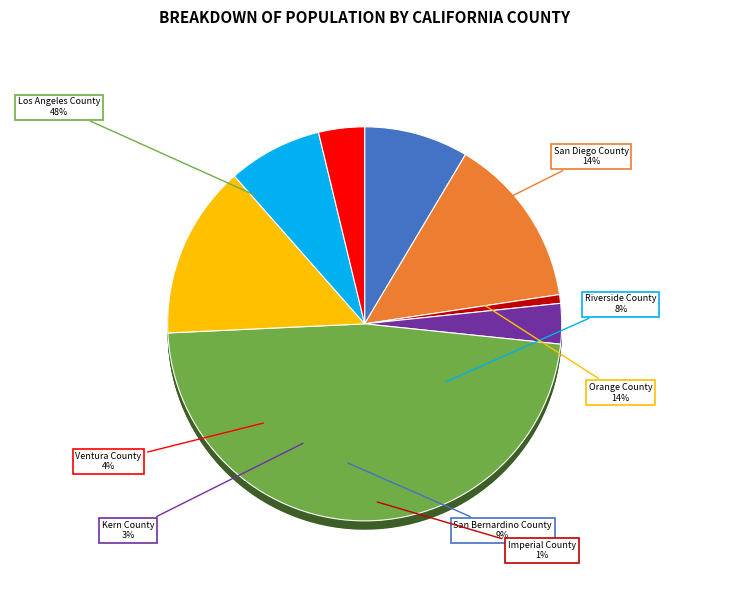

What percentage do San Bernardino County and Ventura County together represent?

12.3%